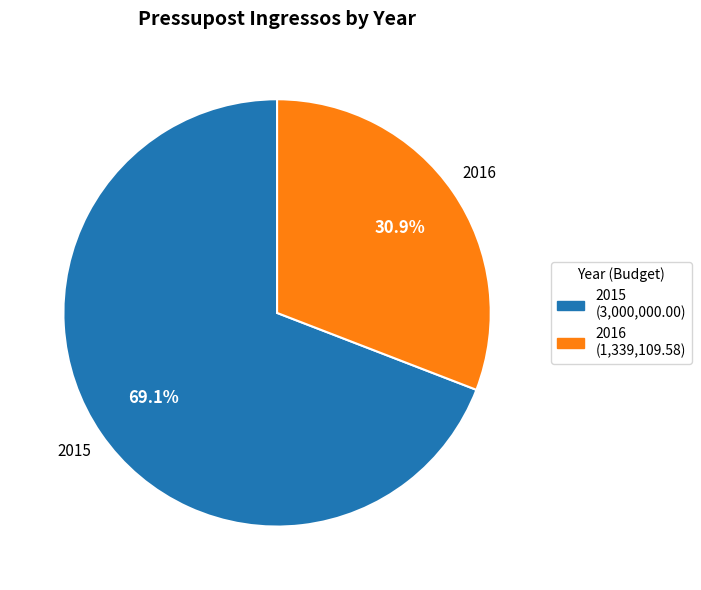

To the nearest percent, what percentage of the pie is 2015?

69%